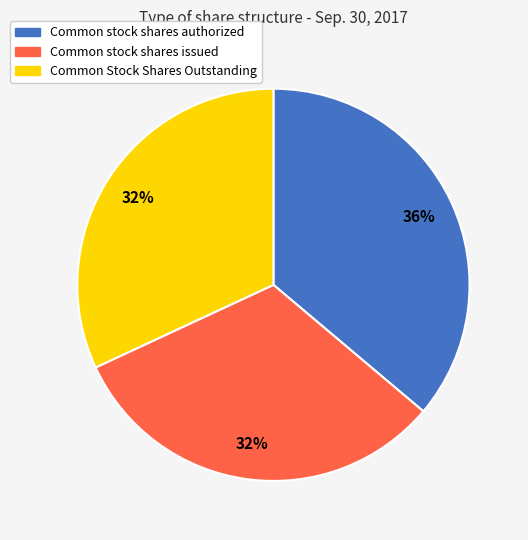

To the nearest percent, what is the average slice percentage?

33%